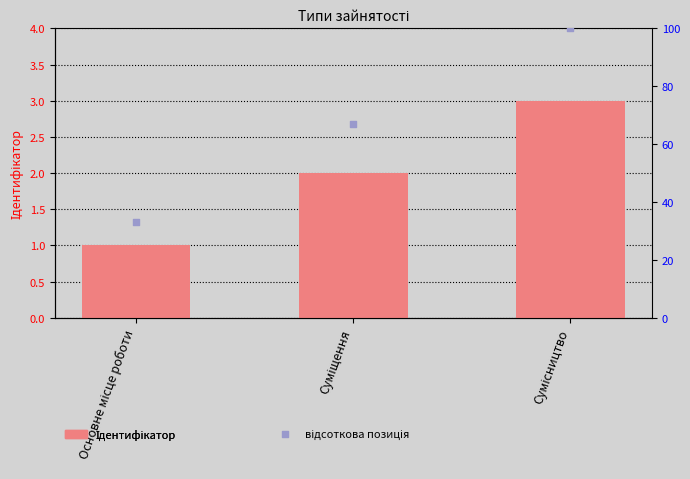

At which category is the sum across all series the highest?

Сумісництво